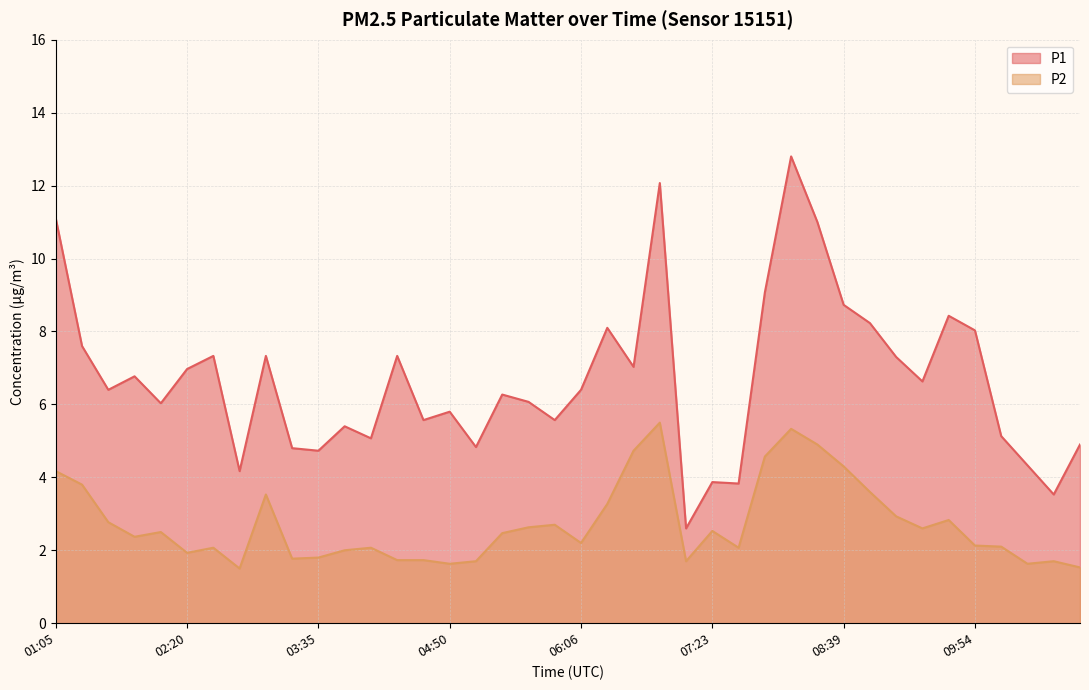

In P2, how many points are lower than both neighbors (excluding endpoints)?

10